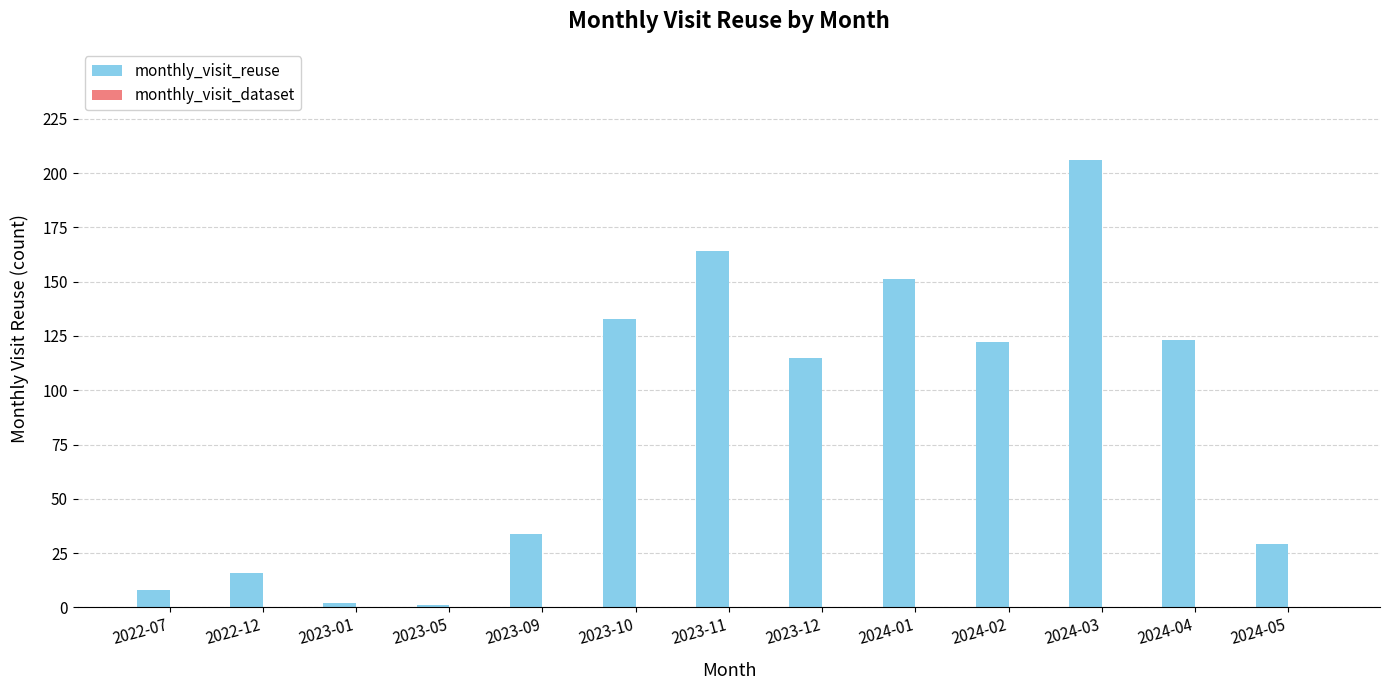

What is the sum of all values?

1104